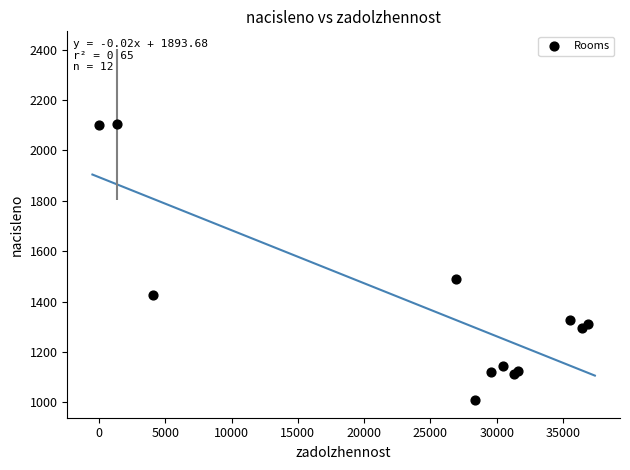

What Y value in the scatter plot is closest to 1555?

1488.3